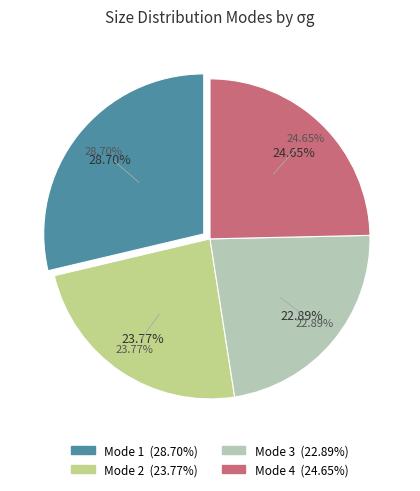

How many slices are in this pie chart?

4